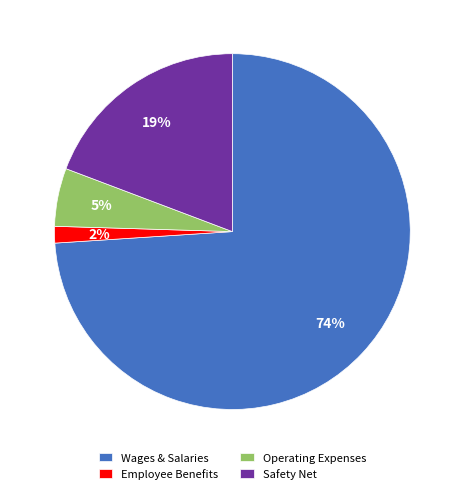

True or false: Employee Benefits accounts for 2% of the total.

True